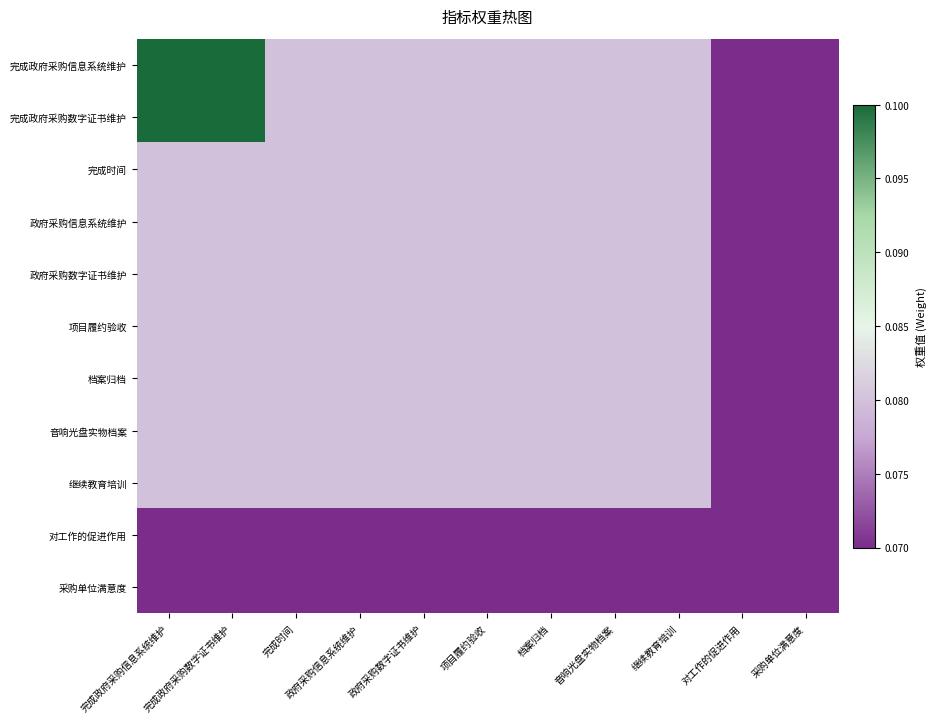

Reading left to right, list all the values displayed in this chart.

完成政府采购信息系统维护: 完成政府采购信息系统维护=0.1	完成政府采购数字证书维护=0.1	完成时间=0.1	政府采购信息系统维护=0.1	政府采购数字证书维护=0.1	项目履约验收=0.1	档案归档=0.1	音响光盘实物档案=0.1	继续教育培训=0.1	对工作的促进作用=0.1	采购单位满意度=0.1
完成政府采购数字证书维护: 完成政府采购信息系统维护=0.1	完成政府采购数字证书维护=0.1	完成时间=0.1	政府采购信息系统维护=0.1	政府采购数字证书维护=0.1	项目履约验收=0.1	档案归档=0.1	音响光盘实物档案=0.1	继续教育培训=0.1	对工作的促进作用=0.1	采购单位满意度=0.1
完成时间: 完成政府采购信息系统维护=0.1	完成政府采购数字证书维护=0.1	完成时间=0.1	政府采购信息系统维护=0.1	政府采购数字证书维护=0.1	项目履约验收=0.1	档案归档=0.1	音响光盘实物档案=0.1	继续教育培训=0.1	对工作的促进作用=0.1	采购单位满意度=0.1
政府采购信息系统维护: 完成政府采购信息系统维护=0.1	完成政府采购数字证书维护=0.1	完成时间=0.1	政府采购信息系统维护=0.1	政府采购数字证书维护=0.1	项目履约验收=0.1	档案归档=0.1	音响光盘实物档案=0.1	继续教育培训=0.1	对工作的促进作用=0.1	采购单位满意度=0.1
政府采购数字证书维护: 完成政府采购信息系统维护=0.1	完成政府采购数字证书维护=0.1	完成时间=0.1	政府采购信息系统维护=0.1	政府采购数字证书维护=0.1	项目履约验收=0.1	档案归档=0.1	音响光盘实物档案=0.1	继续教育培训=0.1	对工作的促进作用=0.1	采购单位满意度=0.1
项目履约验收: 完成政府采购信息系统维护=0.1	完成政府采购数字证书维护=0.1	完成时间=0.1	政府采购信息系统维护=0.1	政府采购数字证书维护=0.1	项目履约验收=0.1	档案归档=0.1	音响光盘实物档案=0.1	继续教育培训=0.1	对工作的促进作用=0.1	采购单位满意度=0.1
档案归档: 完成政府采购信息系统维护=0.1	完成政府采购数字证书维护=0.1	完成时间=0.1	政府采购信息系统维护=0.1	政府采购数字证书维护=0.1	项目履约验收=0.1	档案归档=0.1	音响光盘实物档案=0.1	继续教育培训=0.1	对工作的促进作用=0.1	采购单位满意度=0.1
音响光盘实物档案: 完成政府采购信息系统维护=0.1	完成政府采购数字证书维护=0.1	完成时间=0.1	政府采购信息系统维护=0.1	政府采购数字证书维护=0.1	项目履约验收=0.1	档案归档=0.1	音响光盘实物档案=0.1	继续教育培训=0.1	对工作的促进作用=0.1	采购单位满意度=0.1
继续教育培训: 完成政府采购信息系统维护=0.1	完成政府采购数字证书维护=0.1	完成时间=0.1	政府采购信息系统维护=0.1	政府采购数字证书维护=0.1	项目履约验收=0.1	档案归档=0.1	音响光盘实物档案=0.1	继续教育培训=0.1	对工作的促进作用=0.1	采购单位满意度=0.1
对工作的促进作用: 完成政府采购信息系统维护=0.1	完成政府采购数字证书维护=0.1	完成时间=0.1	政府采购信息系统维护=0.1	政府采购数字证书维护=0.1	项目履约验收=0.1	档案归档=0.1	音响光盘实物档案=0.1	继续教育培训=0.1	对工作的促进作用=0.1	采购单位满意度=0.1
采购单位满意度: 完成政府采购信息系统维护=0.1	完成政府采购数字证书维护=0.1	完成时间=0.1	政府采购信息系统维护=0.1	政府采购数字证书维护=0.1	项目履约验收=0.1	档案归档=0.1	音响光盘实物档案=0.1	继续教育培训=0.1	对工作的促进作用=0.1	采购单位满意度=0.1